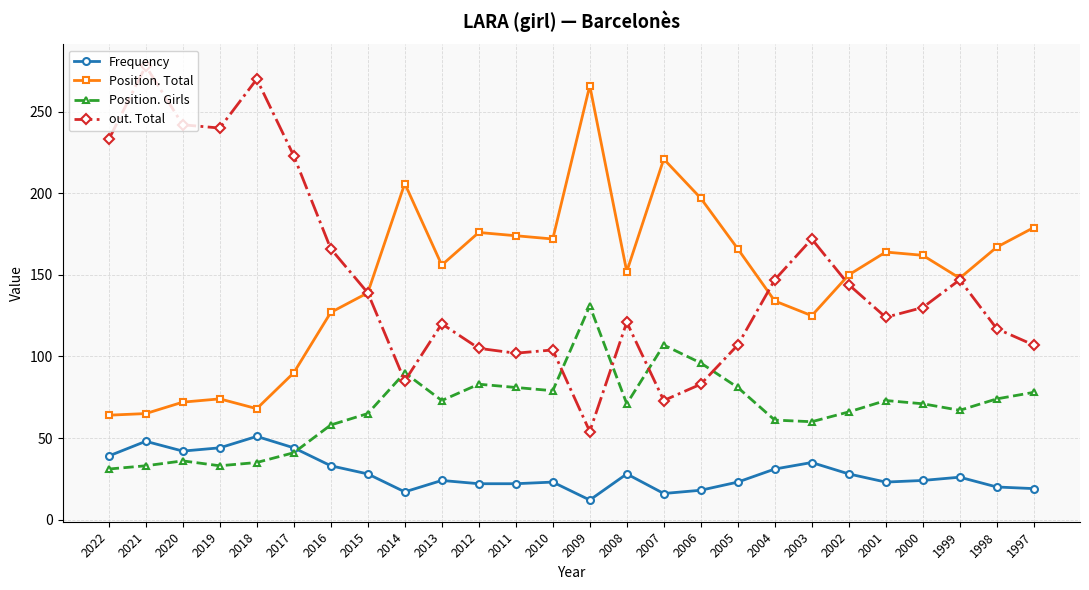

List the series in order of their peak value, lowest first.

Frequency, Position. Girls, Position. Total, out. Total